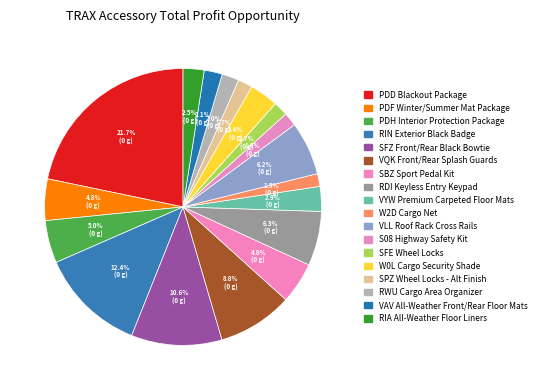

How many slices are in this pie chart?

18